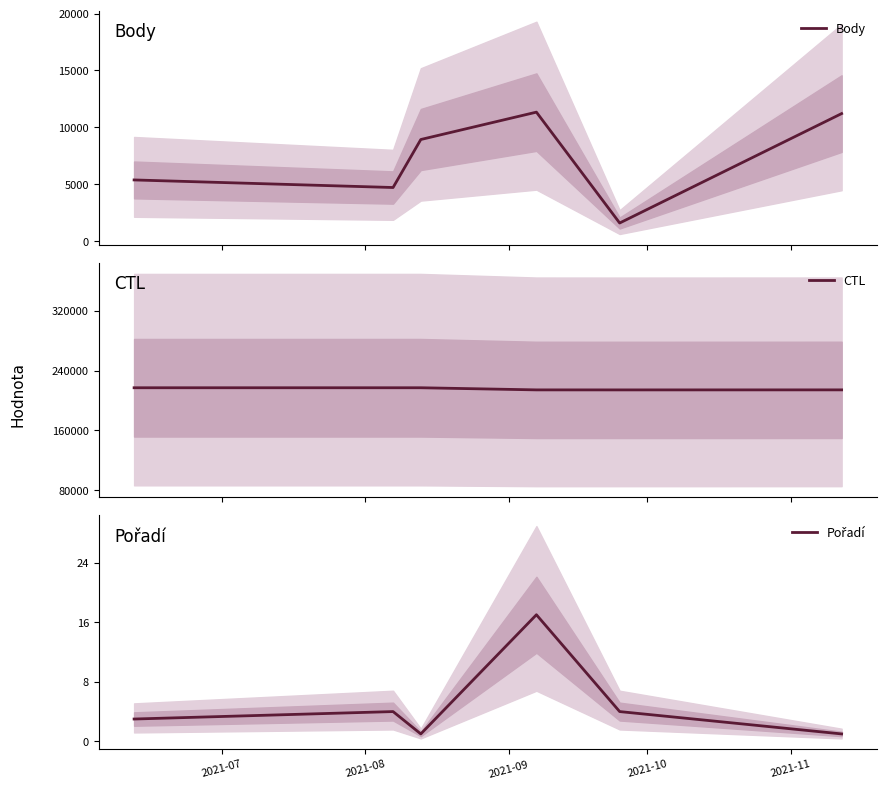

True or false: CTL and Pořadí intersect in this chart.

False